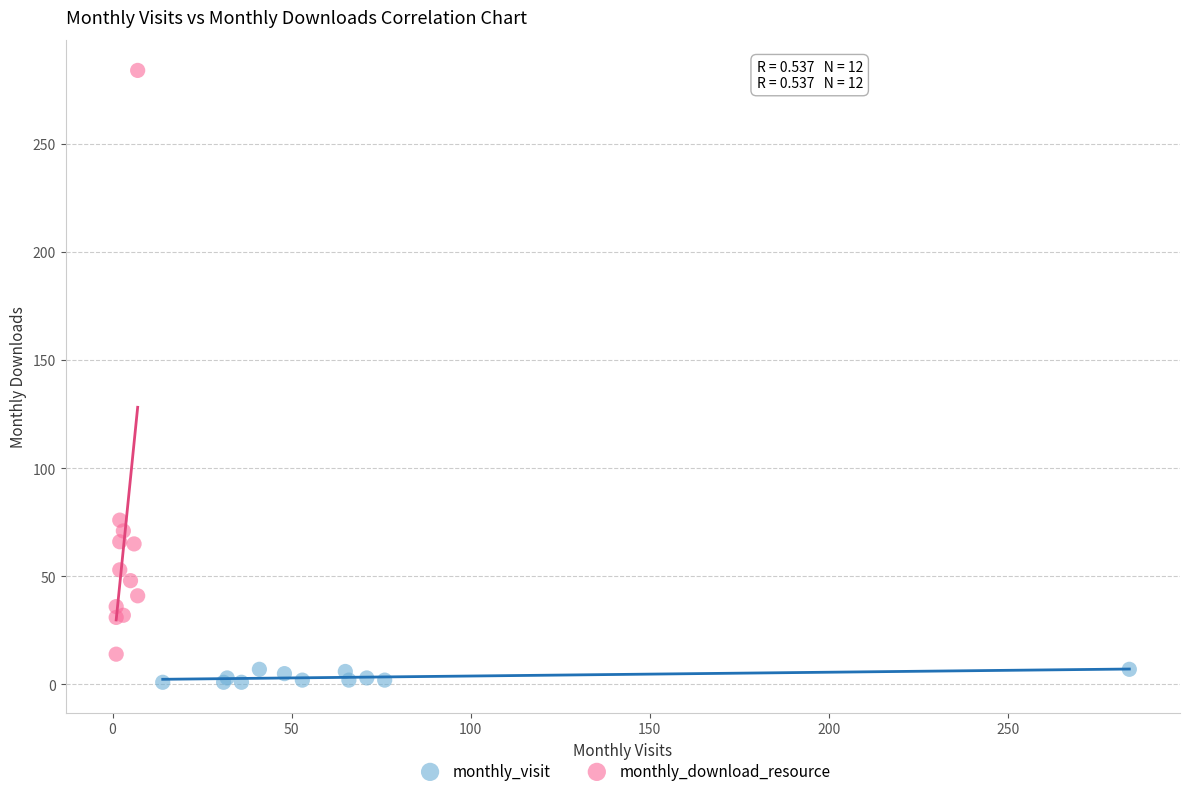

What are all the series names shown in the legend?

monthly_visit, monthly_download_resource